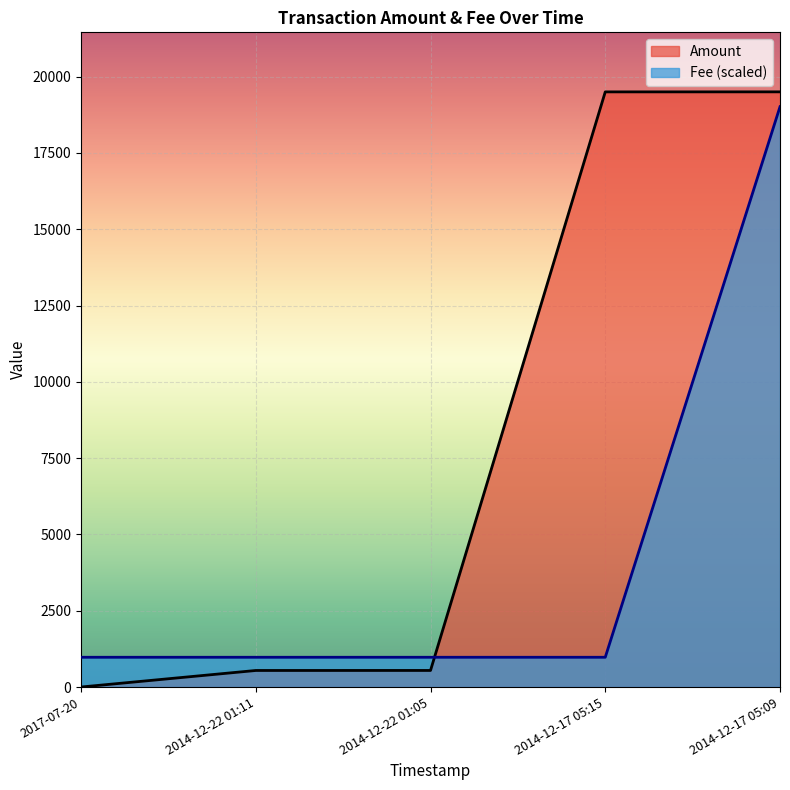

How many values in the Fee series exceed 975?

1